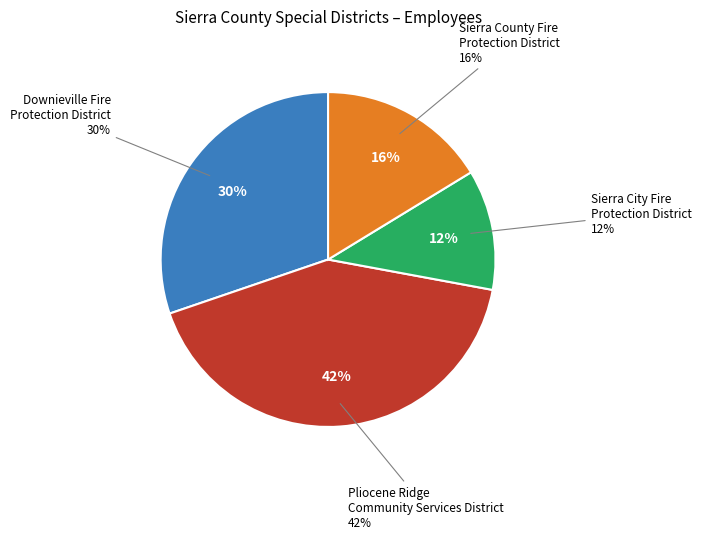

Does Downieville Fire Protection District account for over 50% of the chart?

No